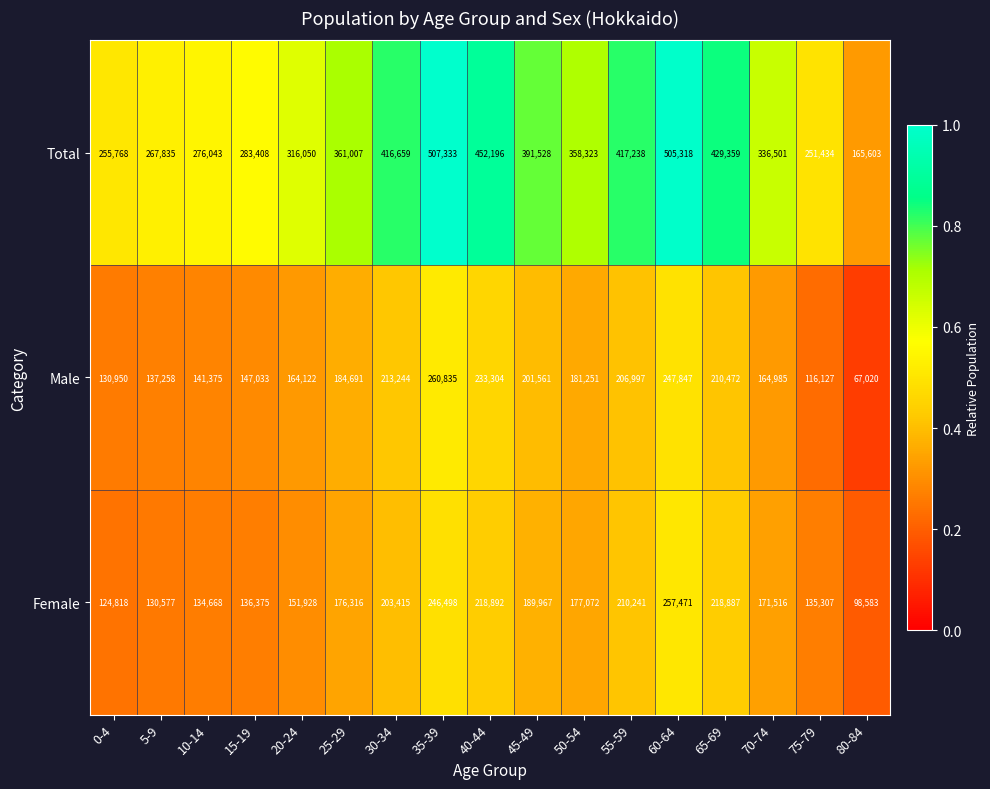

Where does the Male series first go above 181251?

25-29